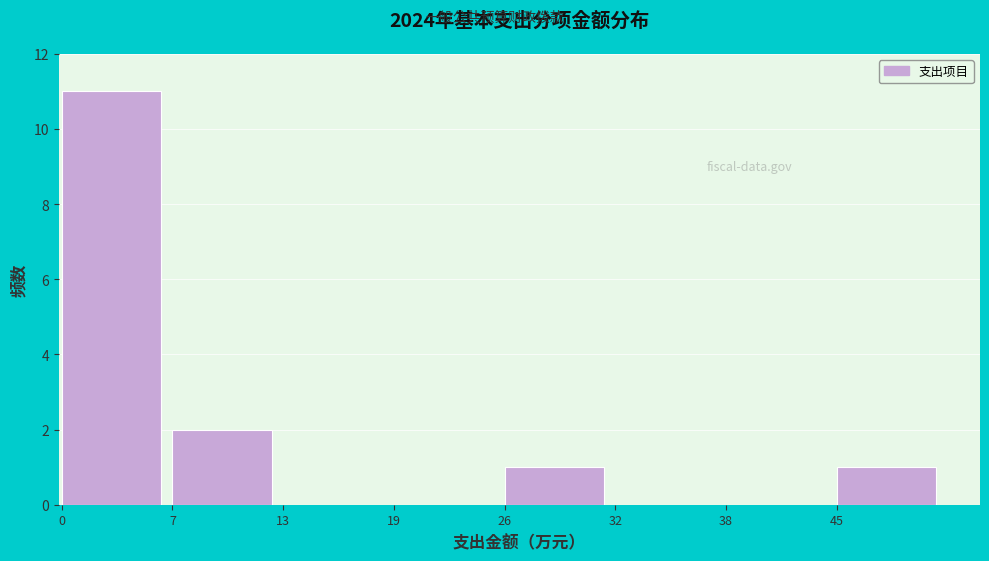

Over which range of the x-axis is the bar tallest?

0 to 7